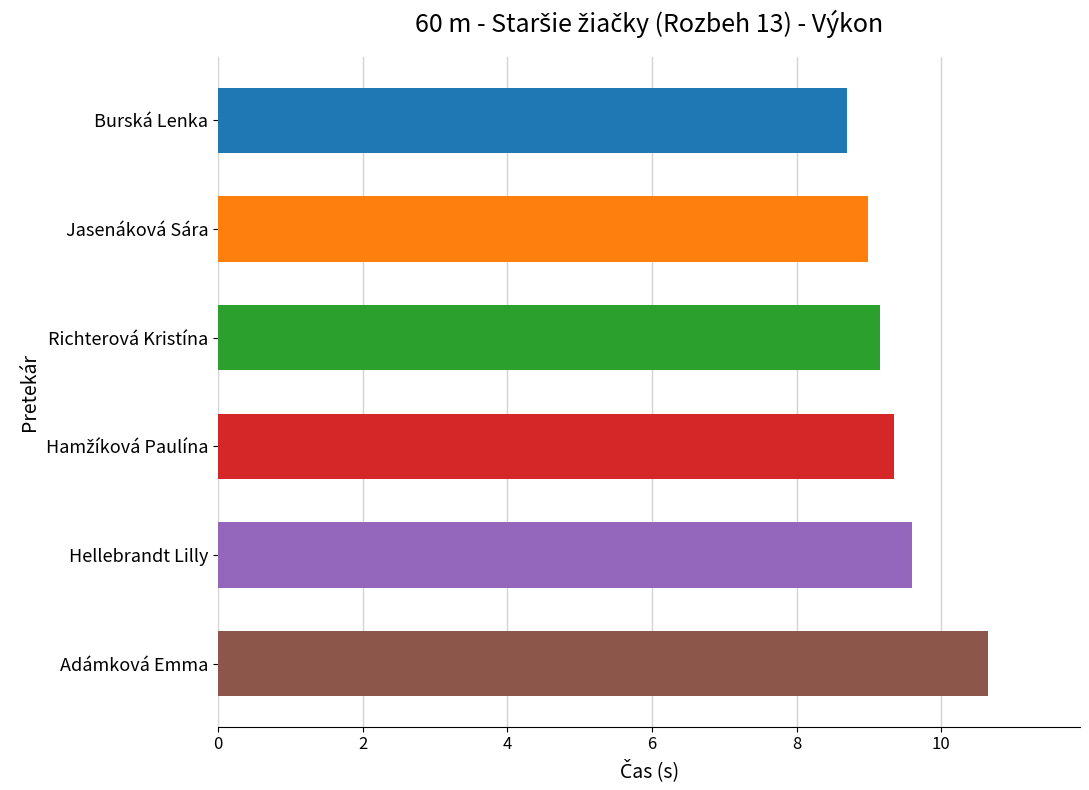

Which has a higher value, Burská Lenka or Jasenáková Sára?

Jasenáková Sára